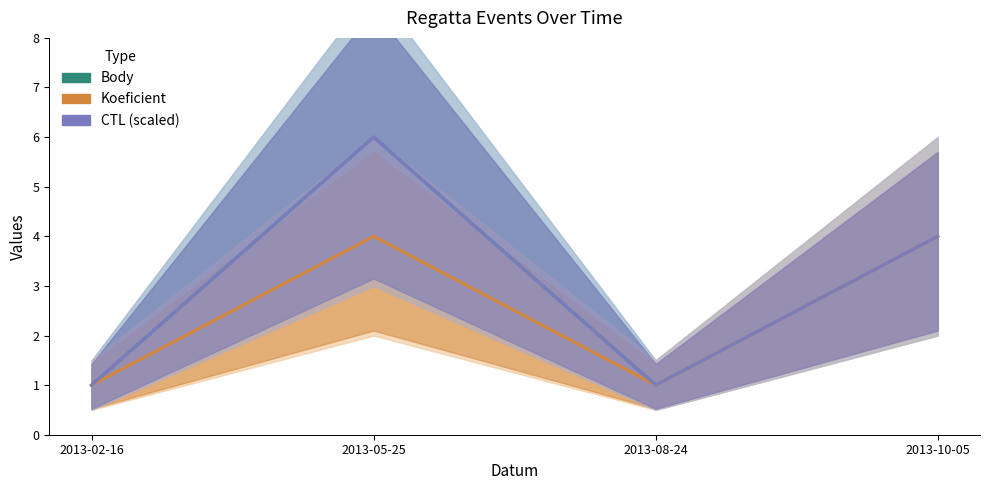

Which series has the largest total across all categories?

Body